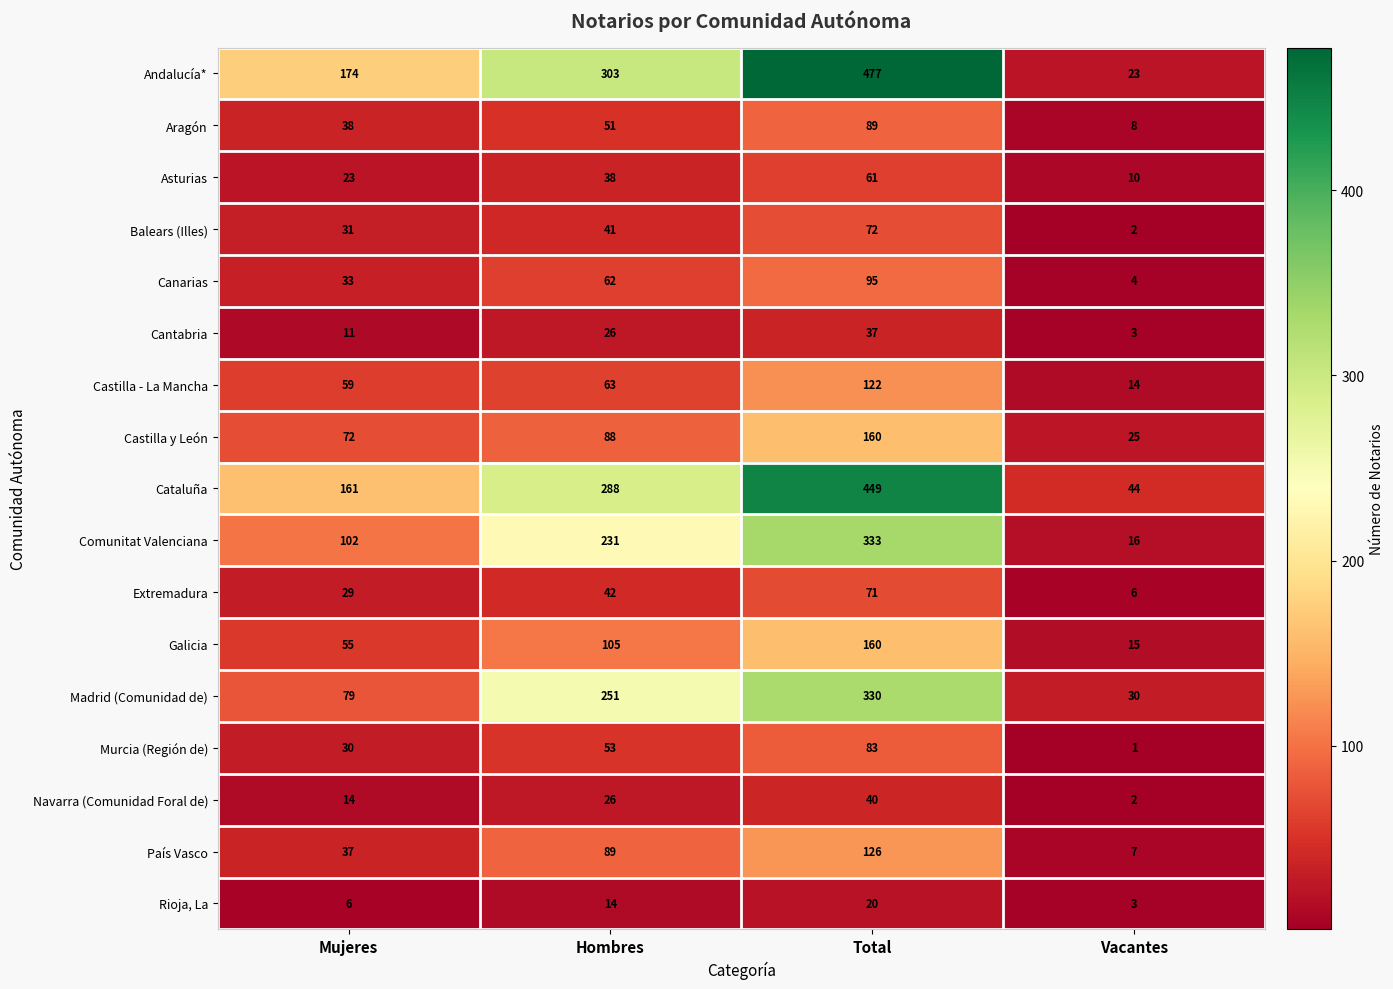

True or false: Castilla - La Mancha has a value of 59 at Mujeres.

True